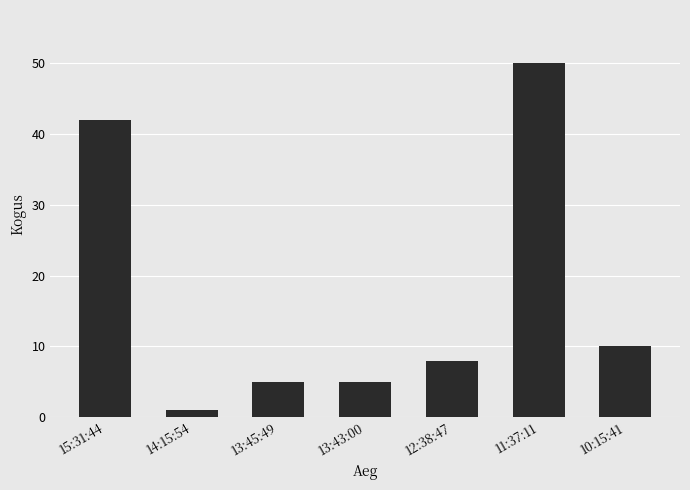

Approximately how many times larger is the value at 12:38:47 compared to 11:37:11?

0.2